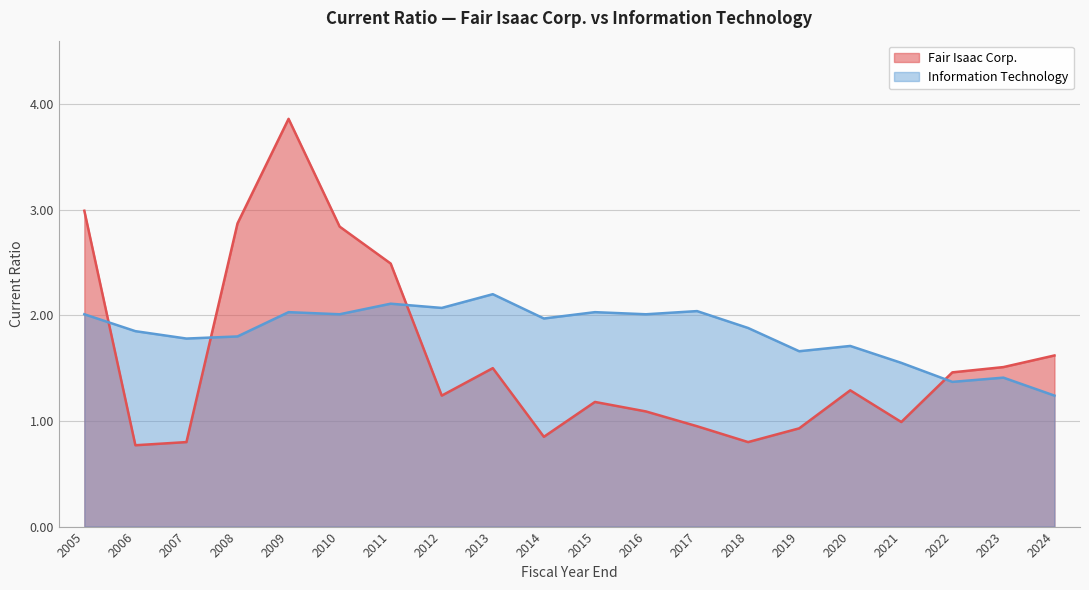

After their last crossing, which series has the higher values: Information Technology or Fair Isaac Corp.?

Fair Isaac Corp.